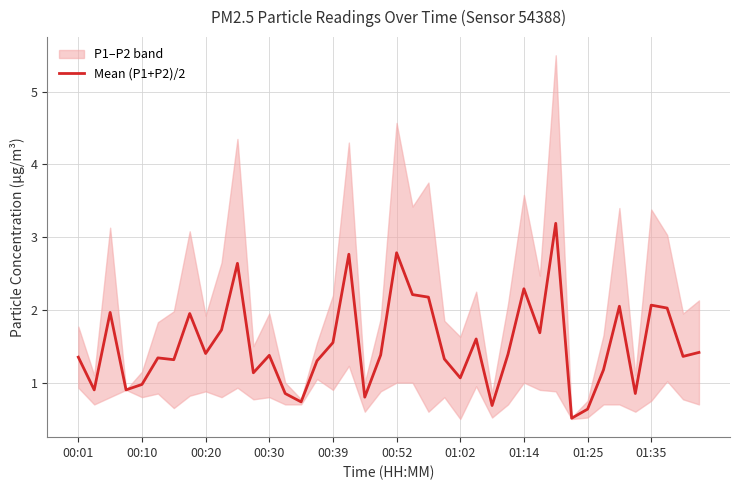

True or false: Mean (P1+P2)/2 has a value of 2.2 at 00:39.

False